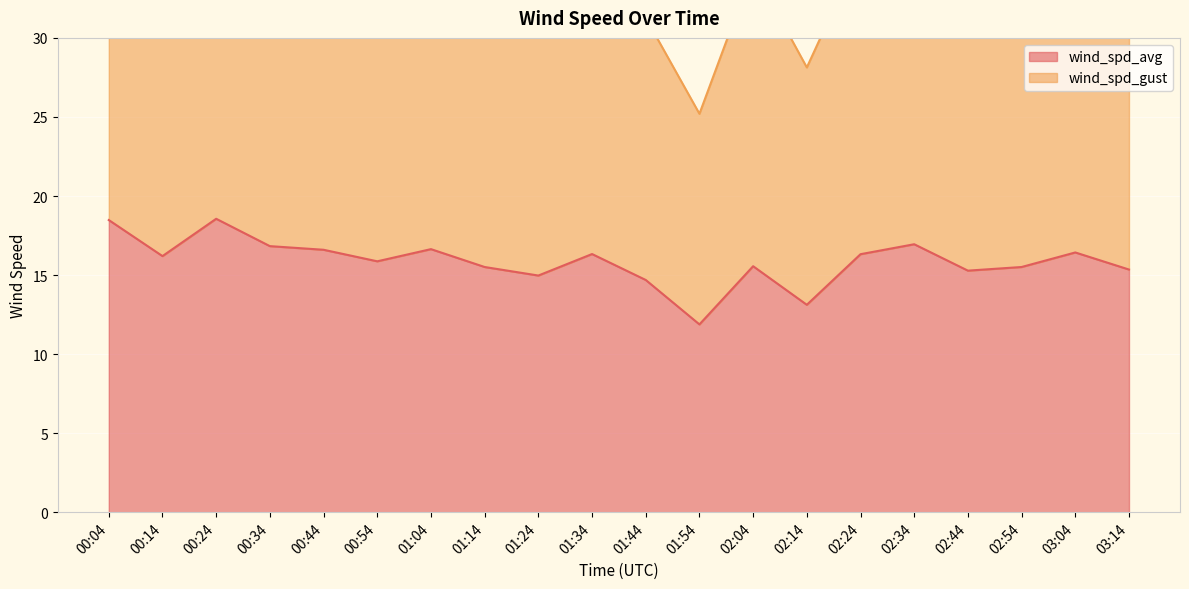

True or false: wind_spd_gust and wind_spd_avg cross at least once.

False